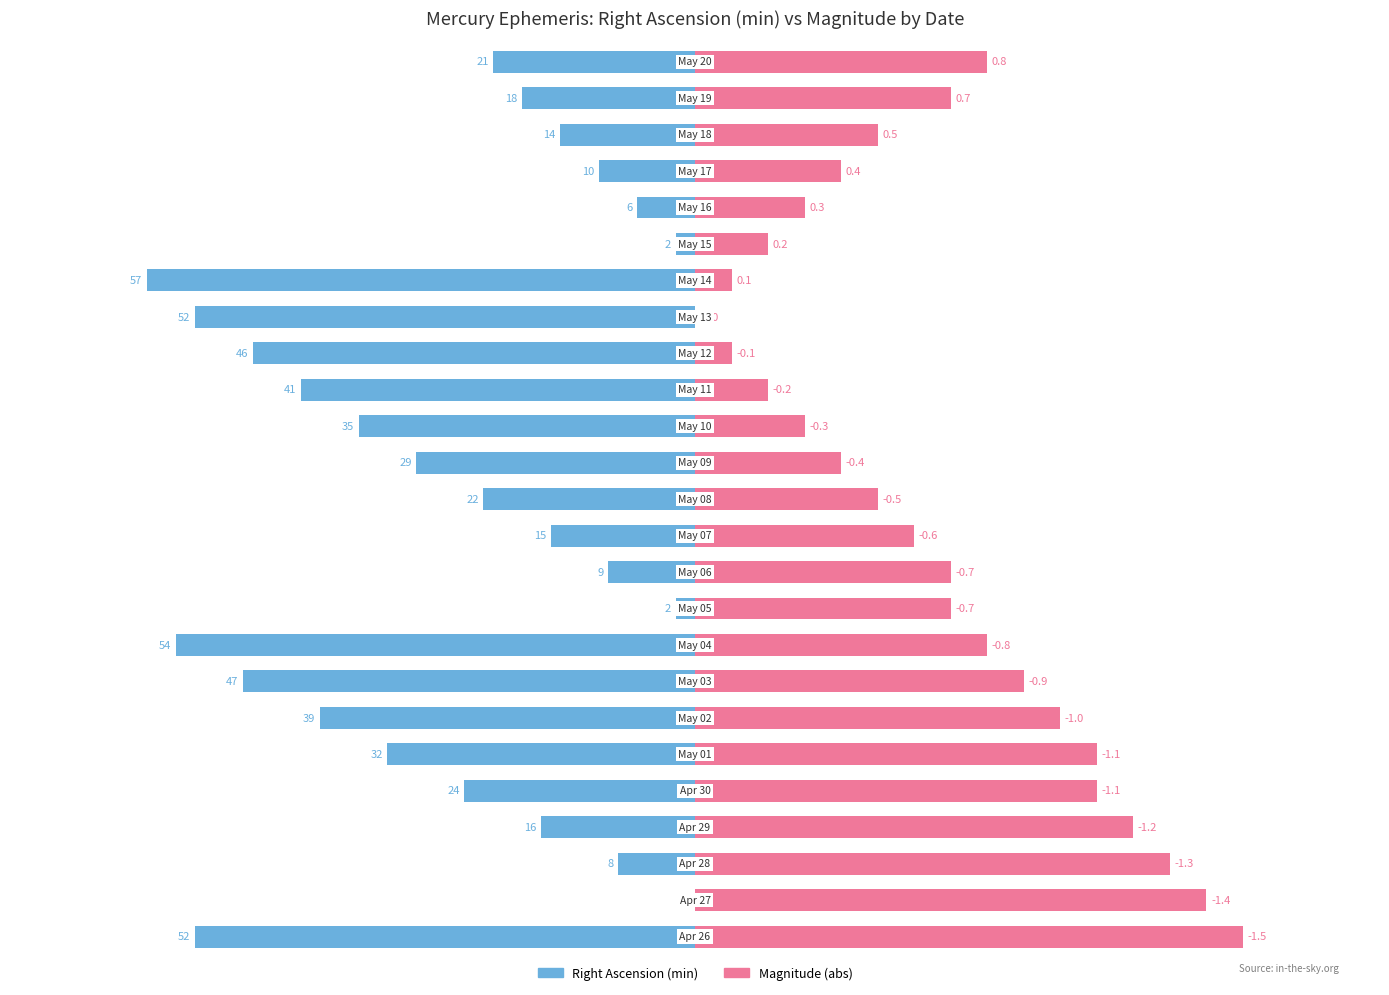

How many data points does each series have?

25